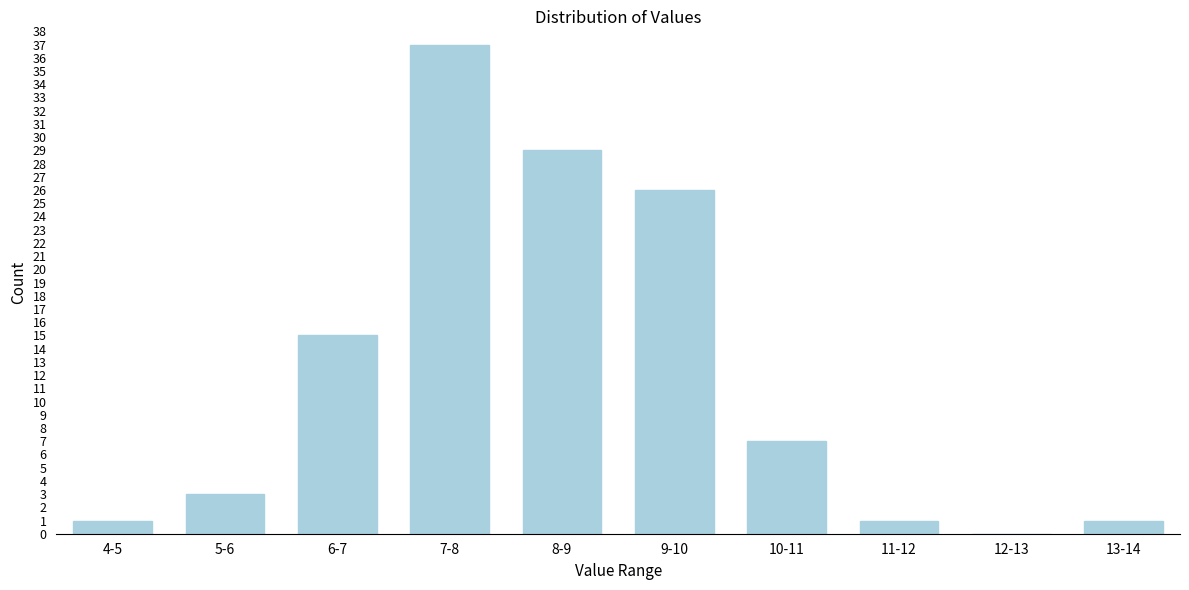

Reading left to right, extract all data points from this chart.

4-5=1	5-6=3	6-7=15	7-8=37	8-9=29	9-10=26	10-11=7	11-12=1	12-13=0	13-14=1